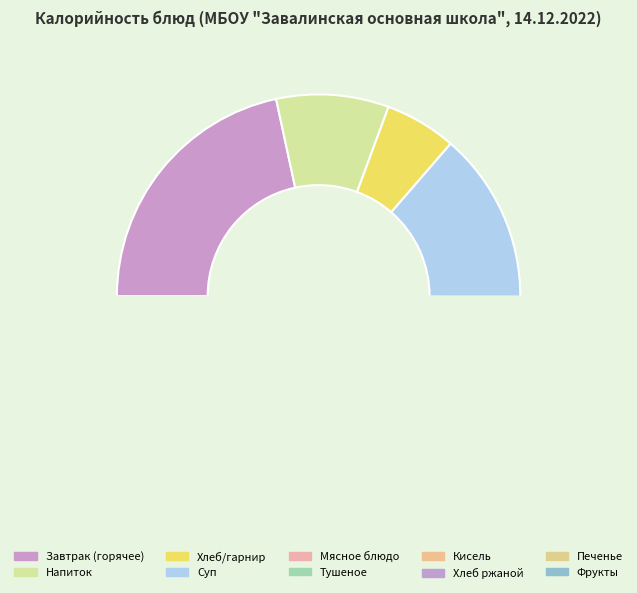

To the nearest percent, what is the average slice percentage?

10%